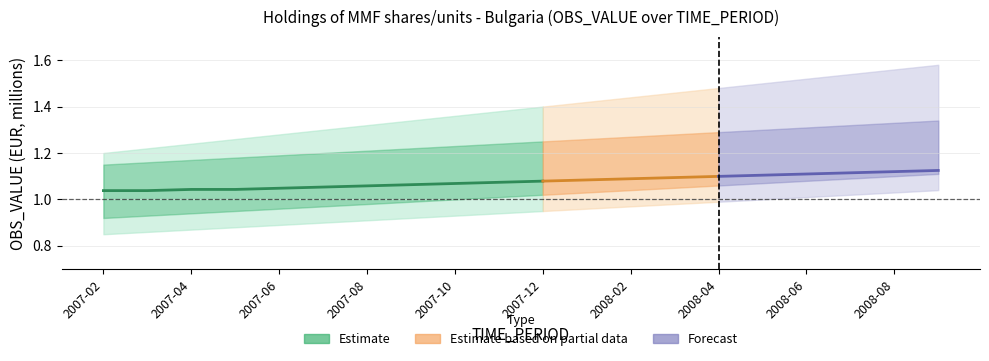

What is the label of the 20th point from the right?

2007-02